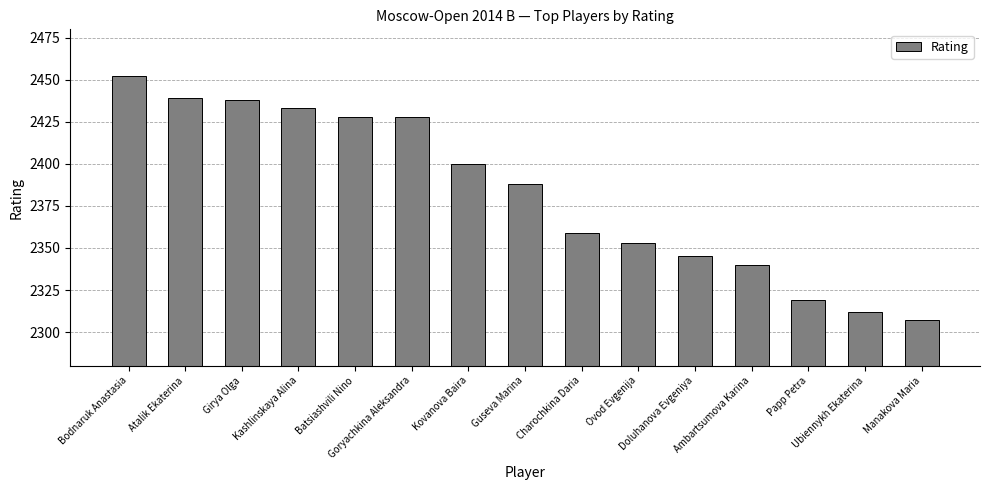

What is the value of the 3rd bar from the left?

2438